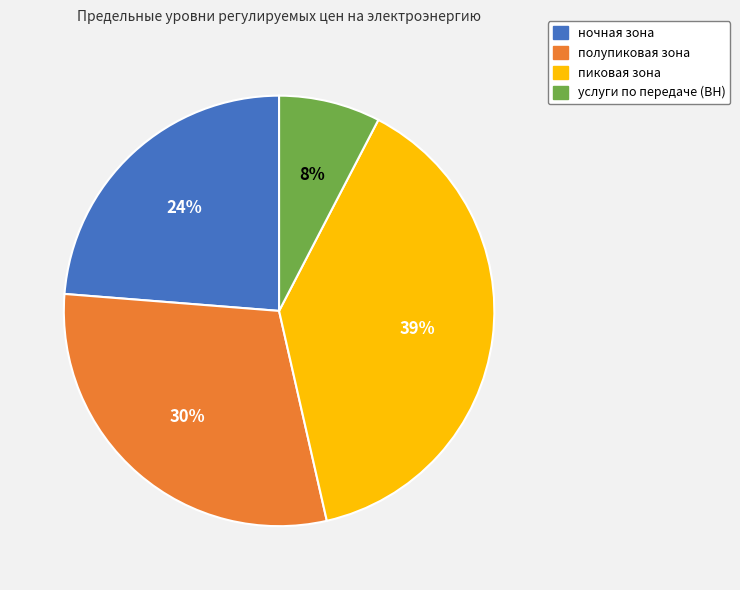

How many slices are in this pie chart?

4